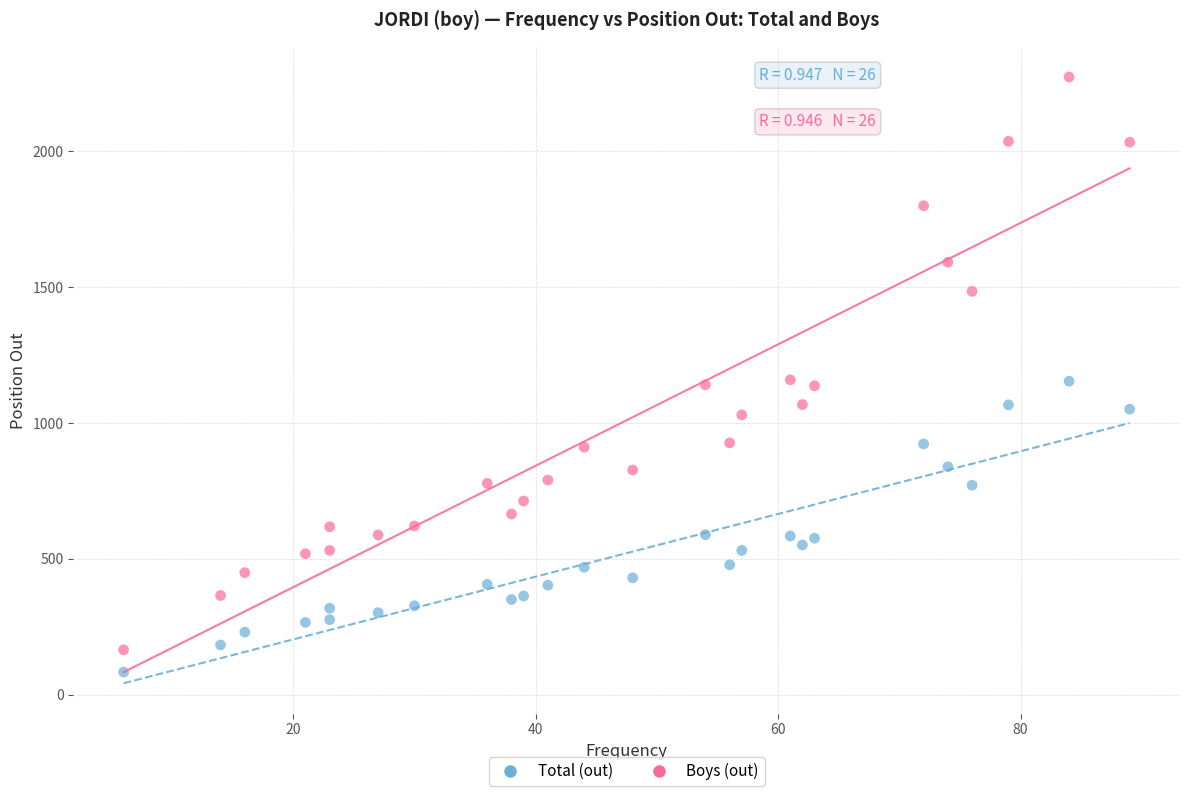

Which series contains the lowest Y value?

Total (out)